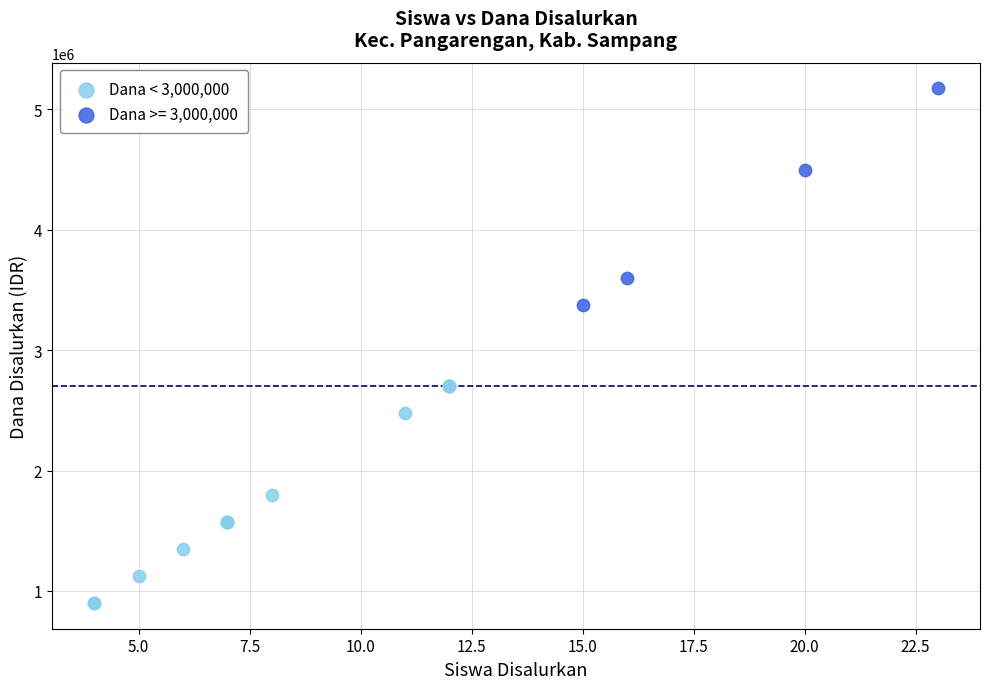

Which series contains the highest Y value?

Dana >= 3,000,000